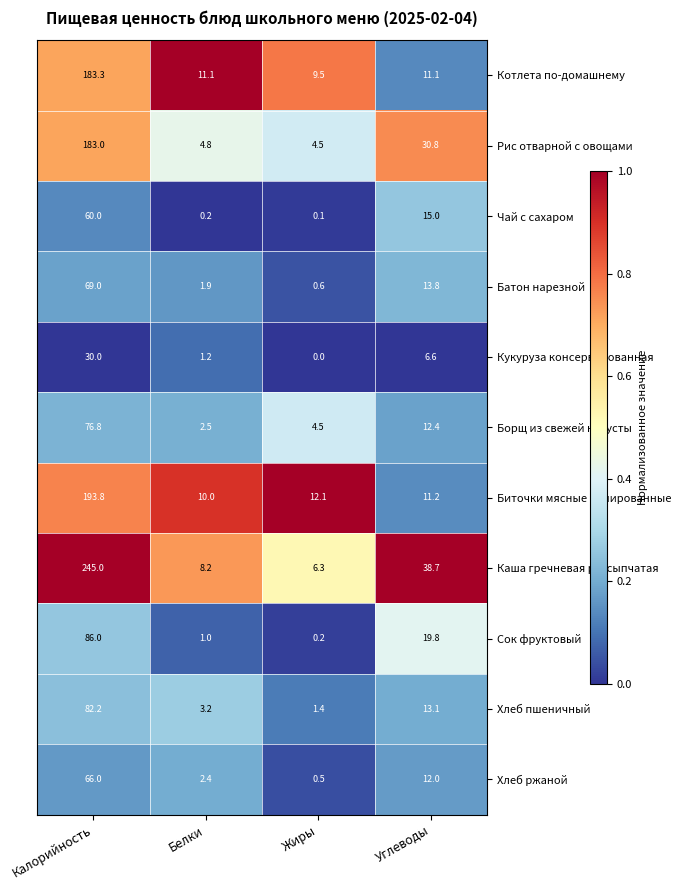

What is the difference between the Батон нарезной values at Белки and Жиры?

1.3